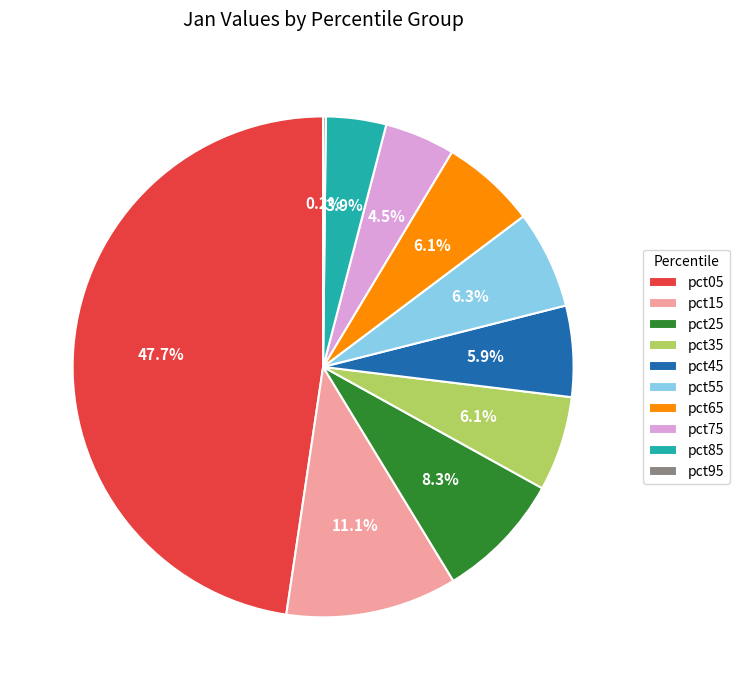

To the nearest percent, what is the combined percentage of pct65 and pct55?

12%